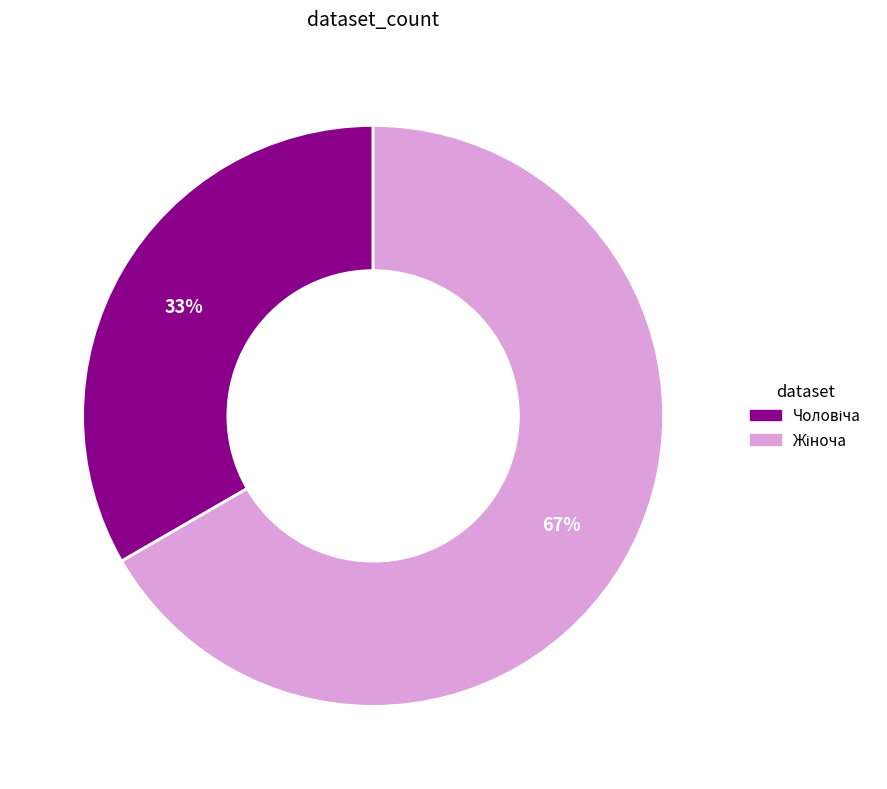

Is there a majority slice in this chart?

Yes